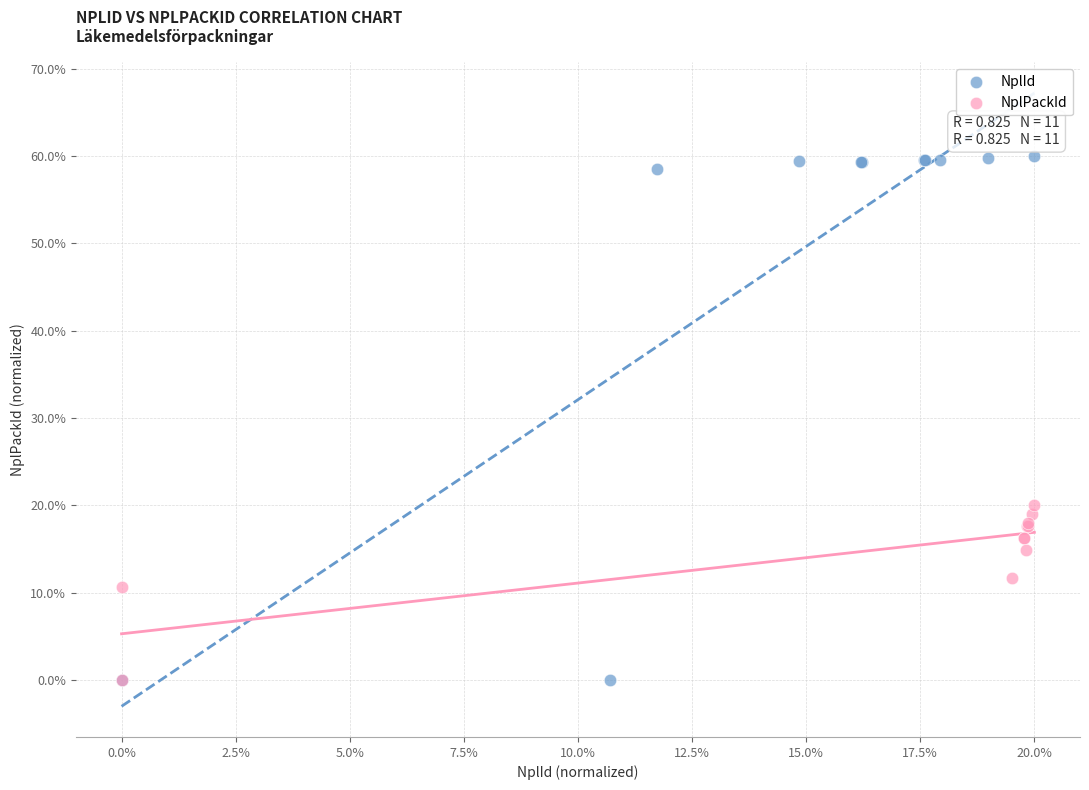

Which series reaches the maximum Y coordinate?

NplId